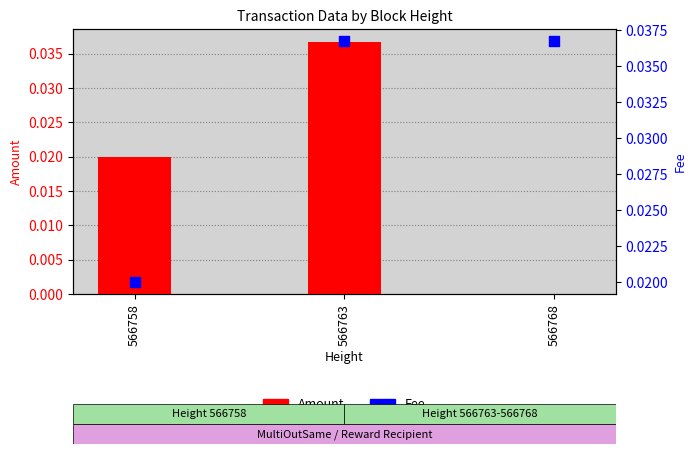

Is the value of Fee at 566763 greater than the value of Amount at 566768?

Yes